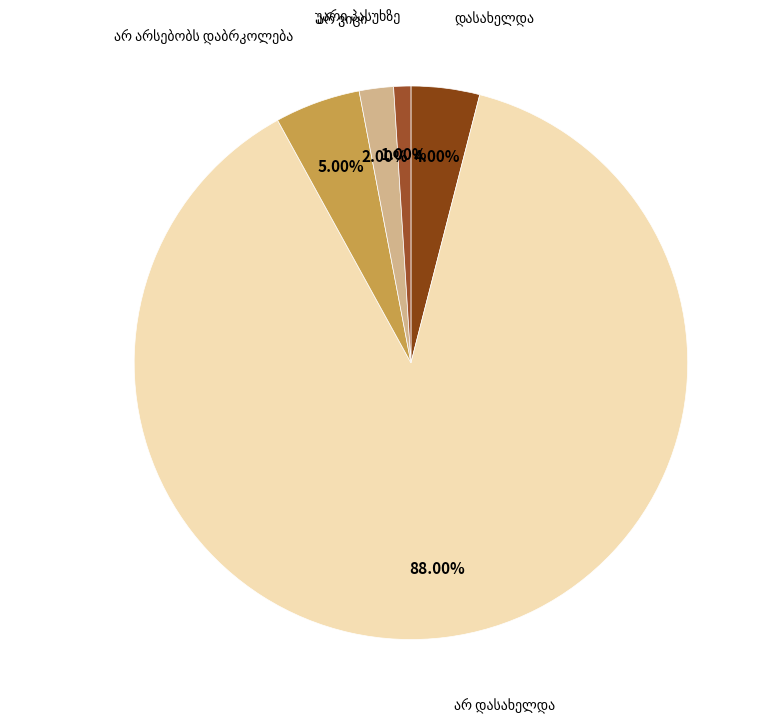

Rank the categories by value from lowest to highest.

უარი პასუხზე, არ ვიცი, დასახელდა, არ არსებობს დაბრკოლება, არ დასახელდა